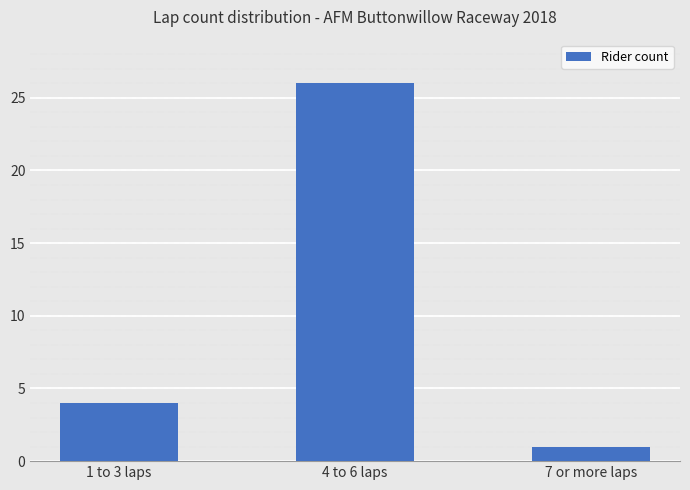

How many values are between 1 and 26?

3